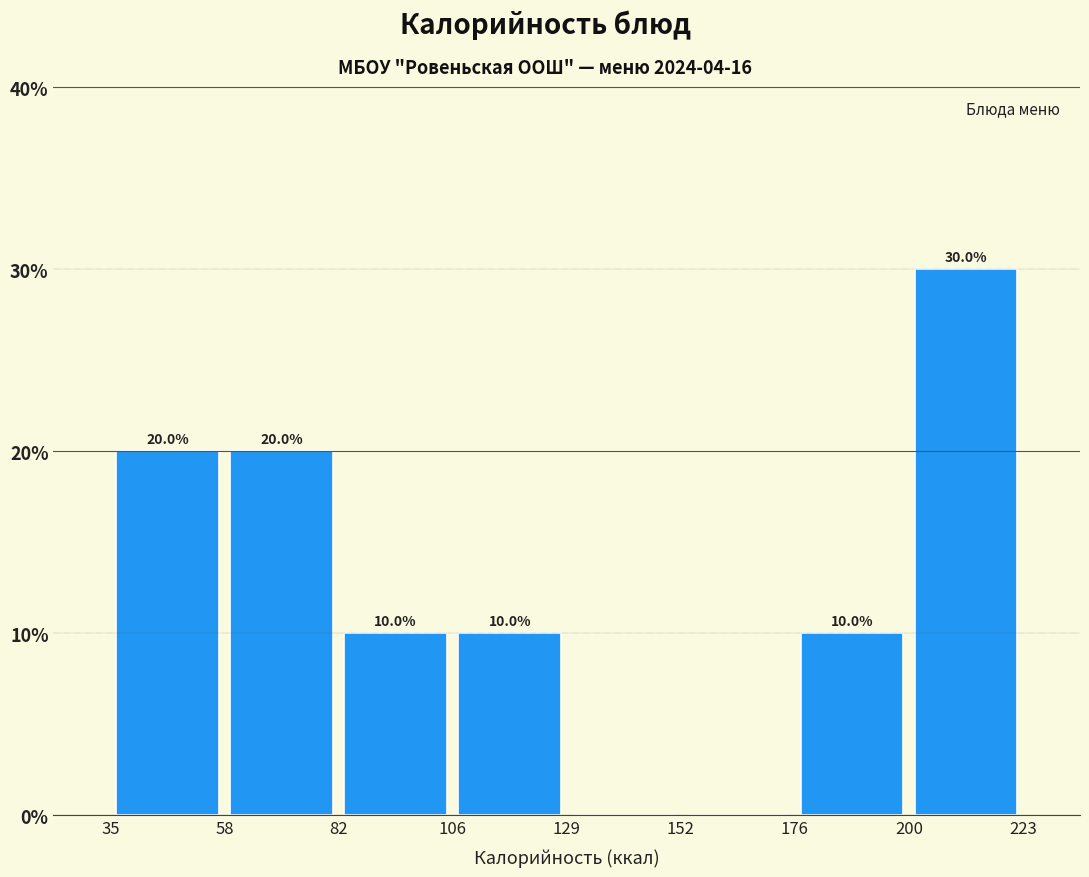

Which range on the x-axis has the tallest bar?

200 to 223